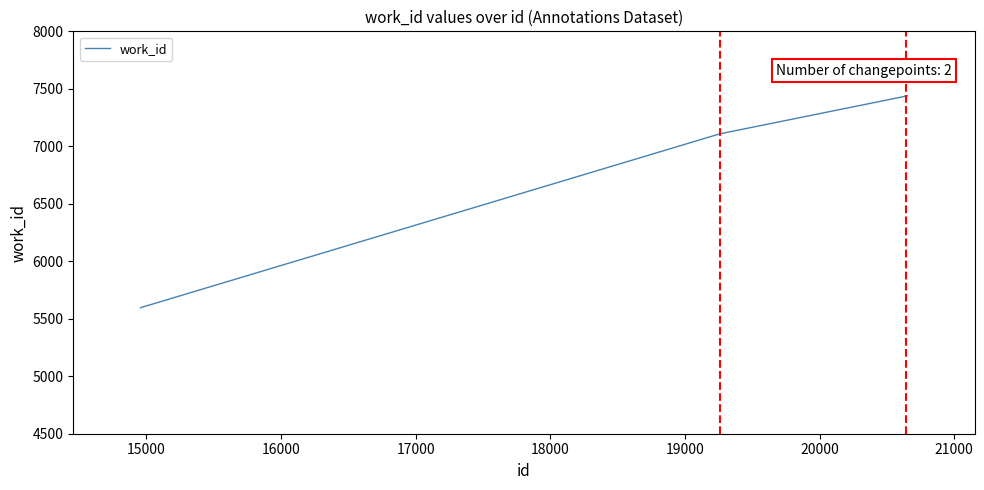

What is the difference between the maximum and minimum values?

1843